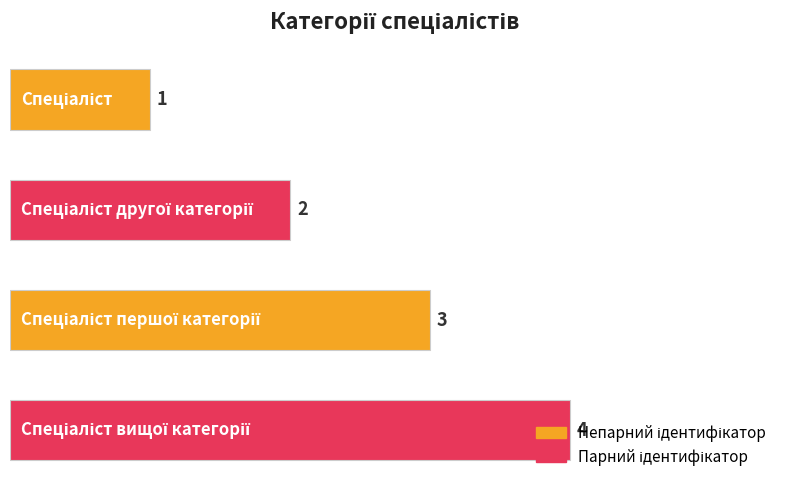

What is the sum of all values?

10